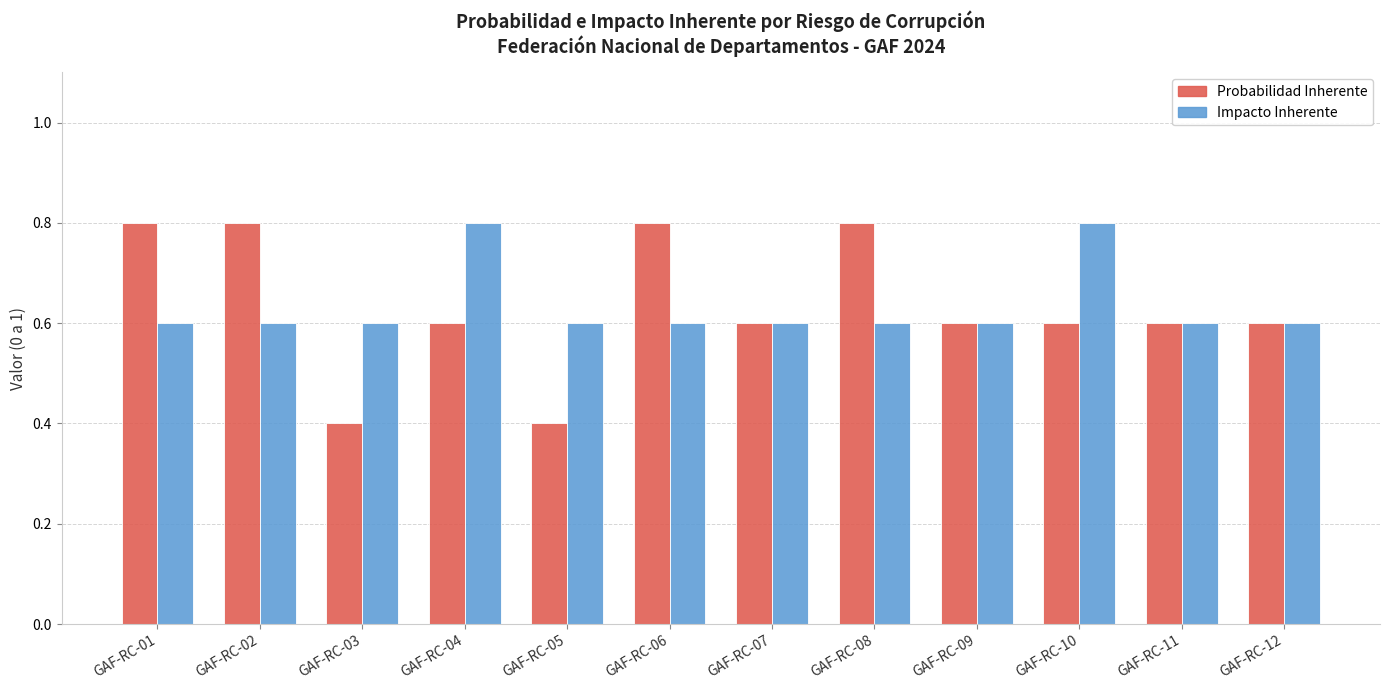

At how many categories does at least one series exceed 0?

12